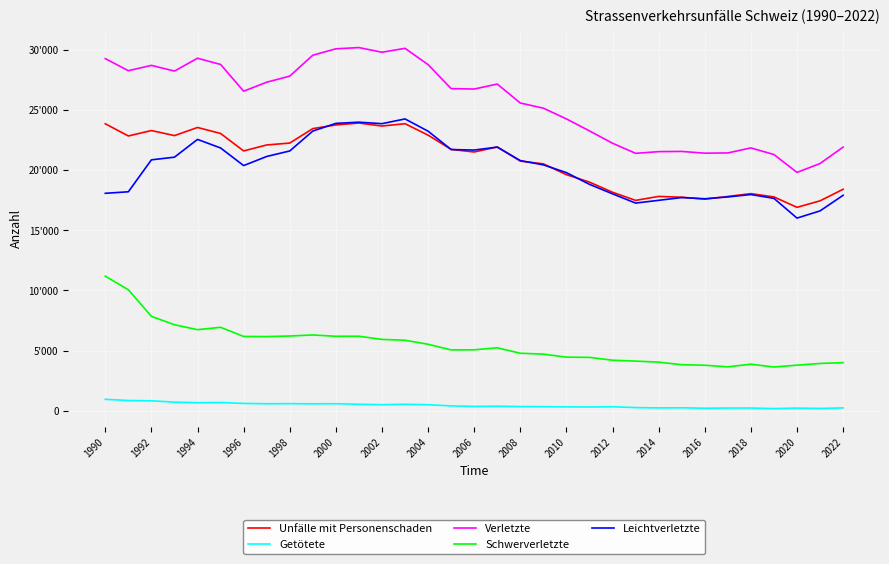

Does the chart have visible grid lines?

Yes